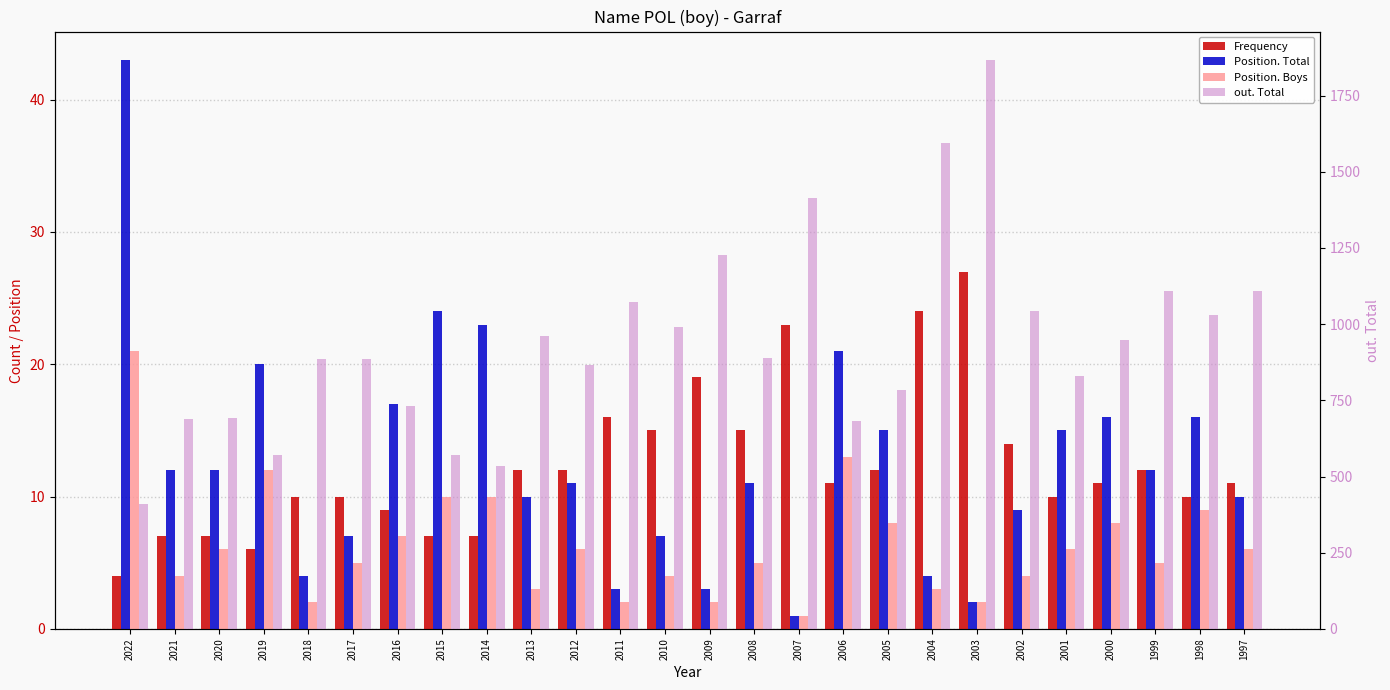

True or false: Frequency has a value of 12 at 2012.

True